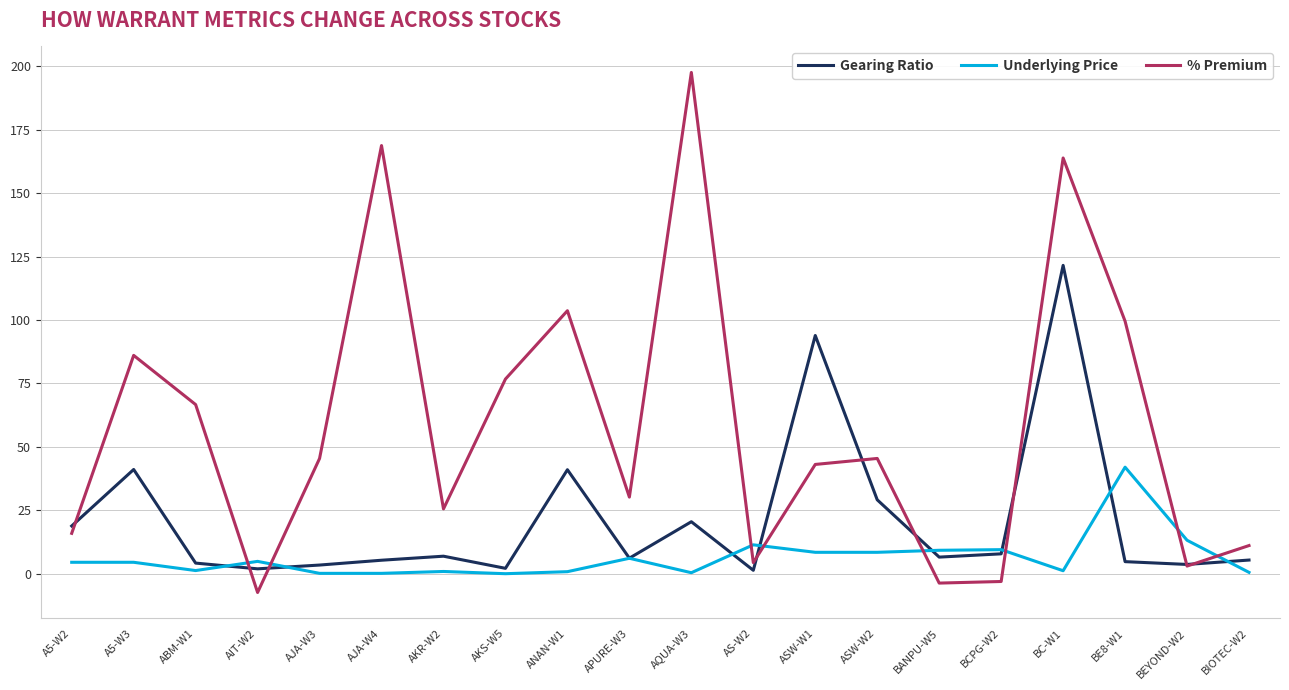

Count the number of data series in this chart.

3